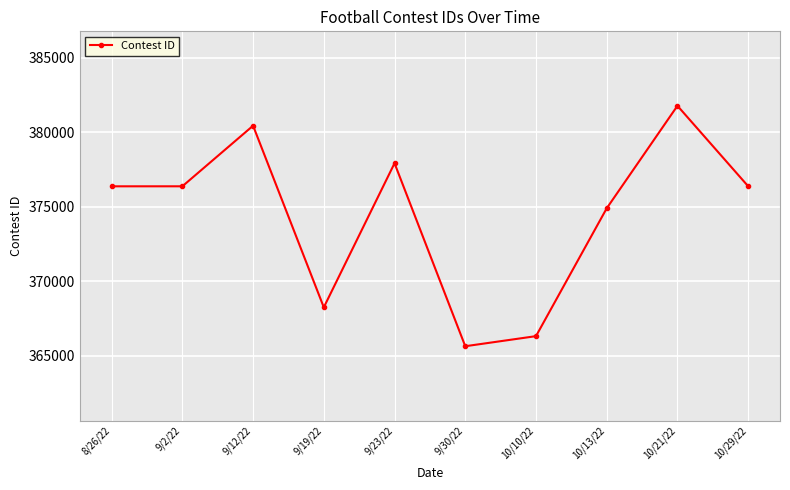

What is the difference between the values at 10/29/22 and 9/19/22?

8129